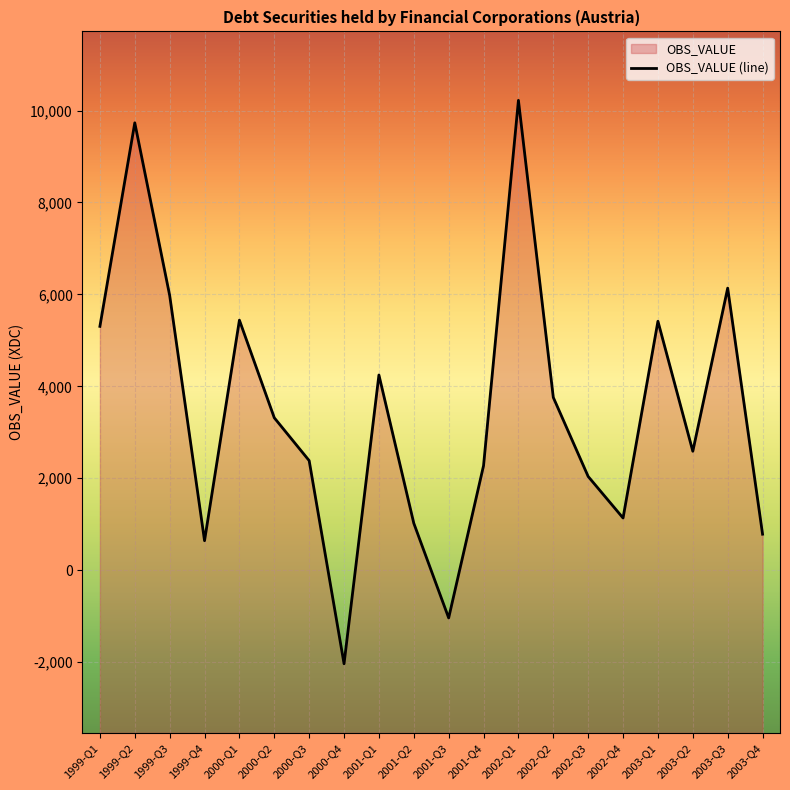

How many lines are shown in the chart?

1